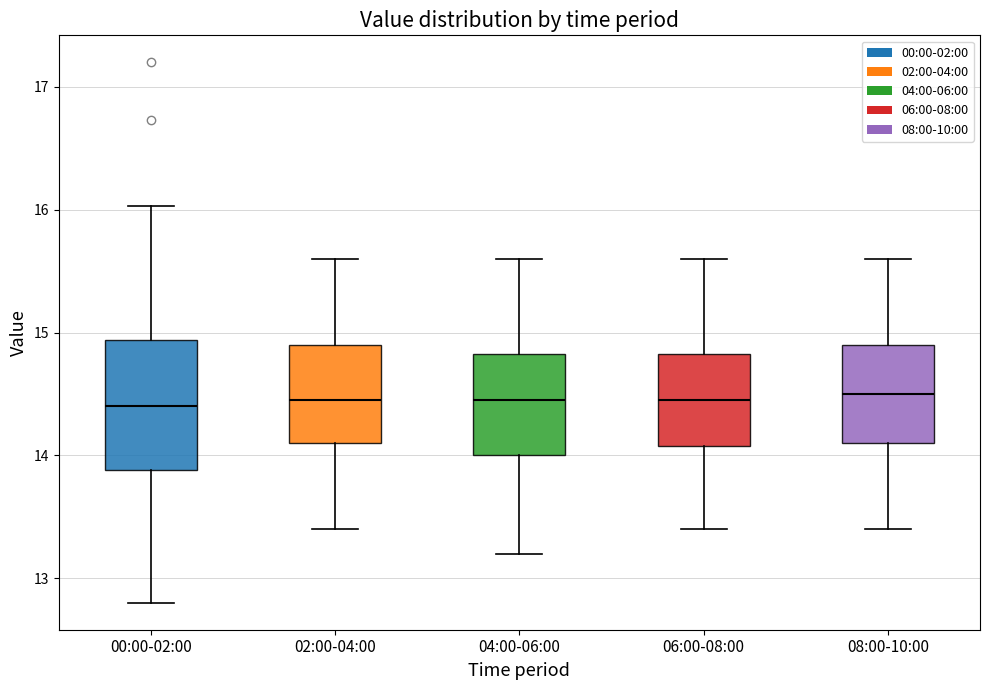

Where does the upper whisker of the box for 00:00-02:00 end on the y-axis? The values are not printed on the chart, so give them approximately, as read against the axis.

16.0